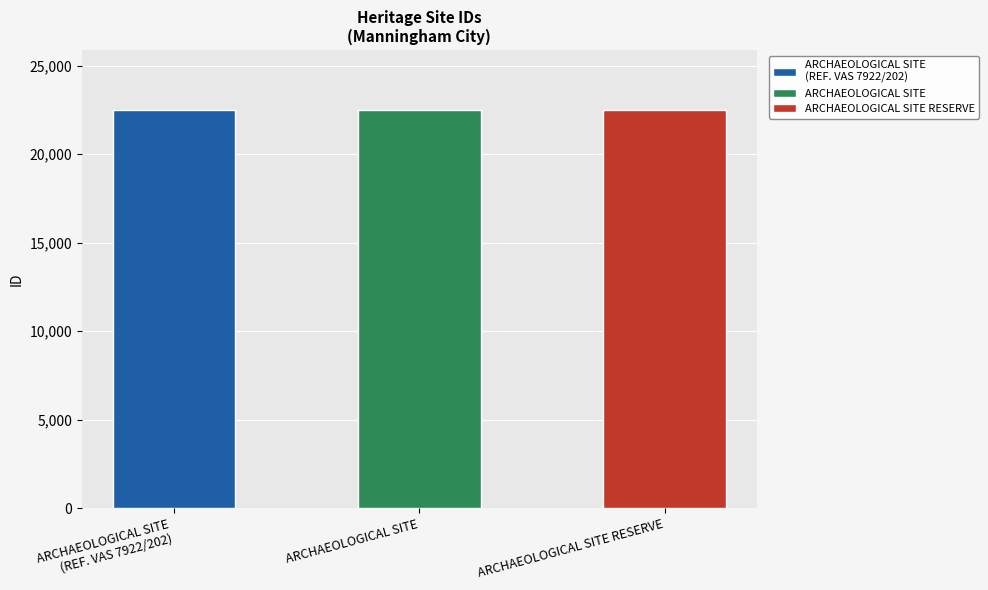

Which category has the lowest value across all series?

ARCHAEOLOGICAL SITE
(REF. VAS 7922/202)